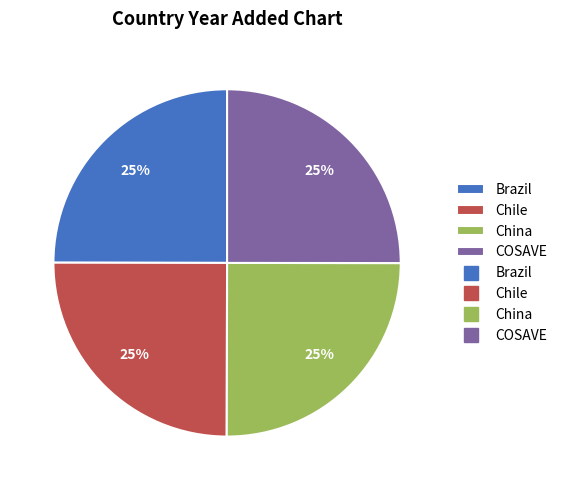

To the nearest percent, what is the average slice percentage?

25%